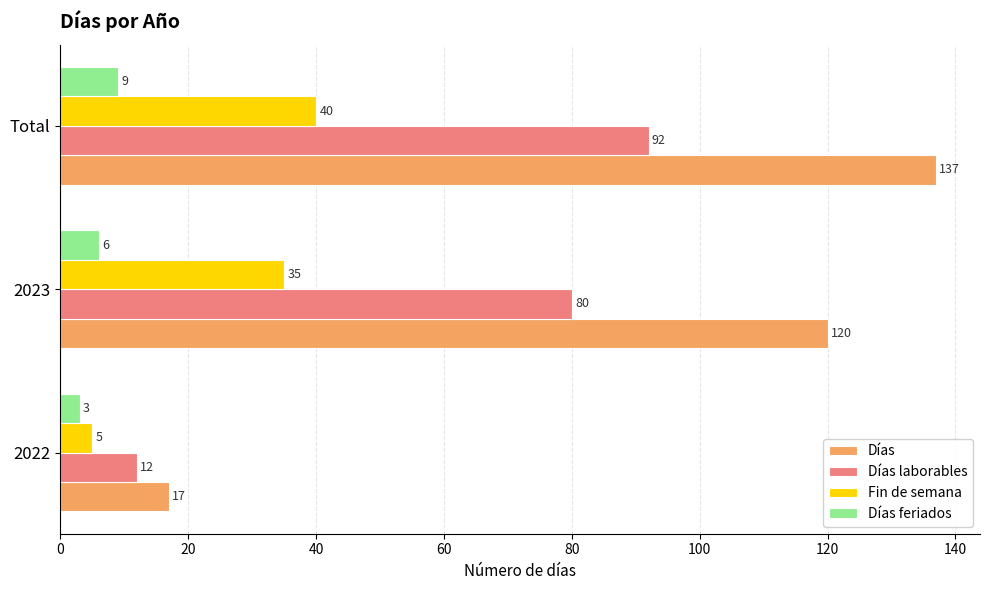

Is the value of Fin de semana at 2023 greater than the value of Días laborables at 2022?

Yes